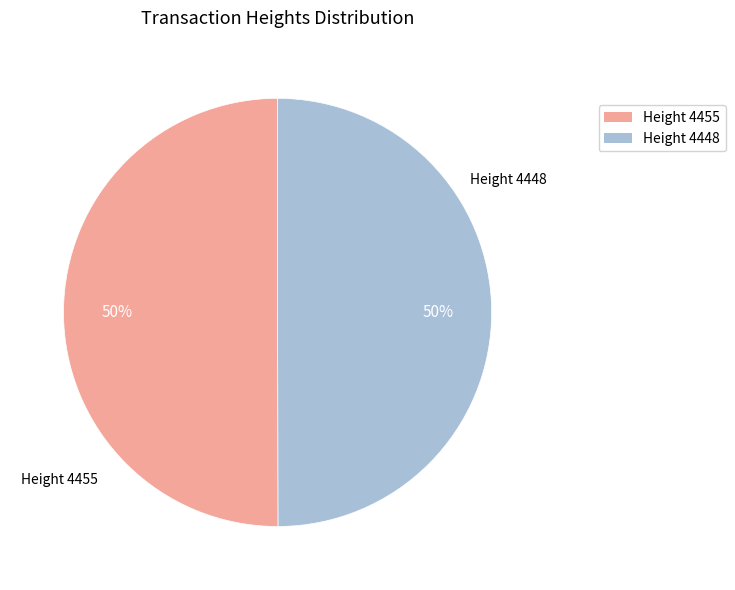

Rank the categories by value from highest to lowest.

4455, 4448